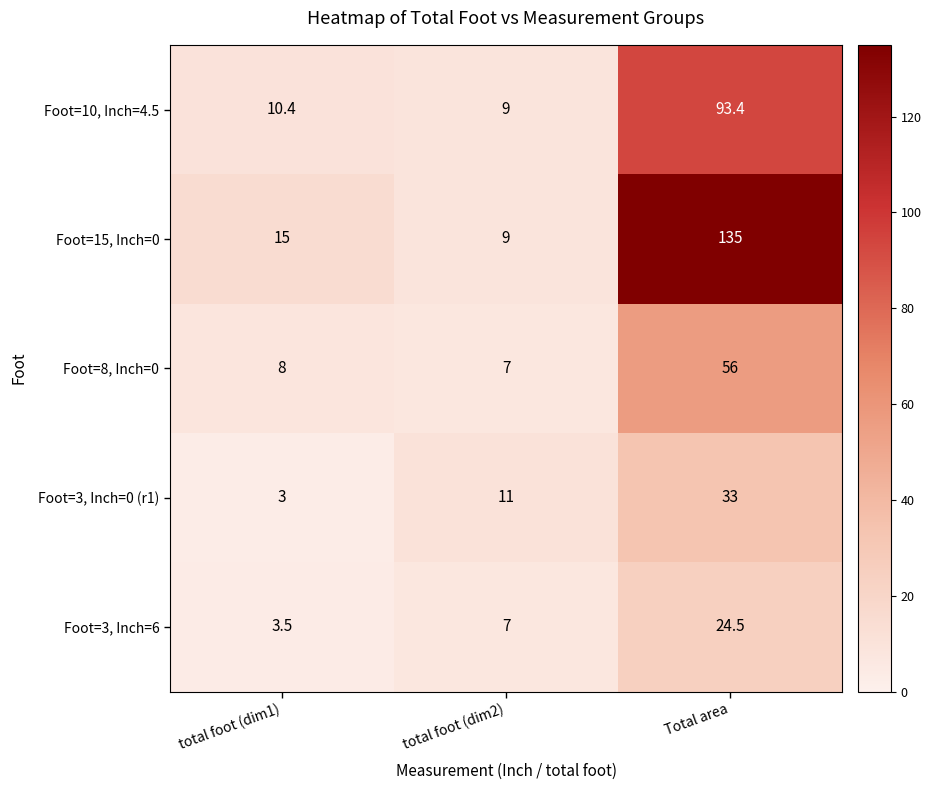

What is the spread (max minus min) of values at total foot (dim1)?

12.0